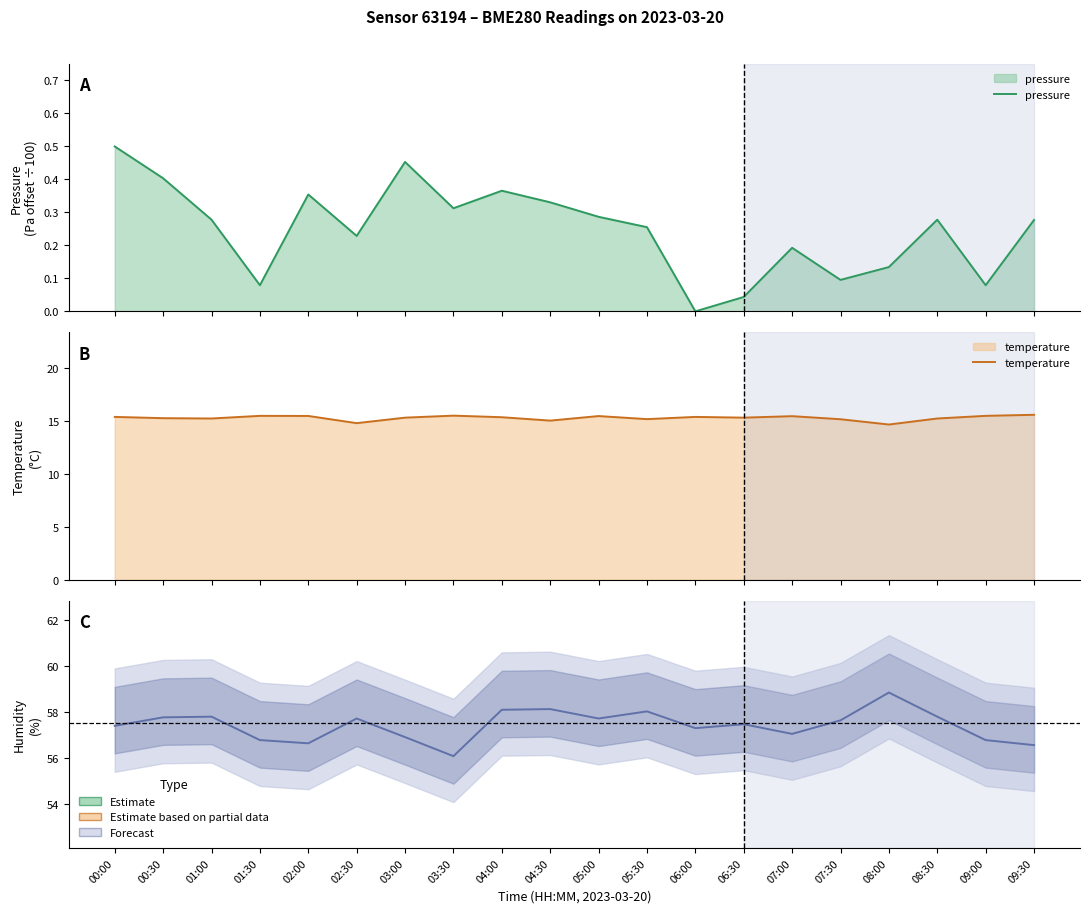

How many lines are shown in the chart?

3